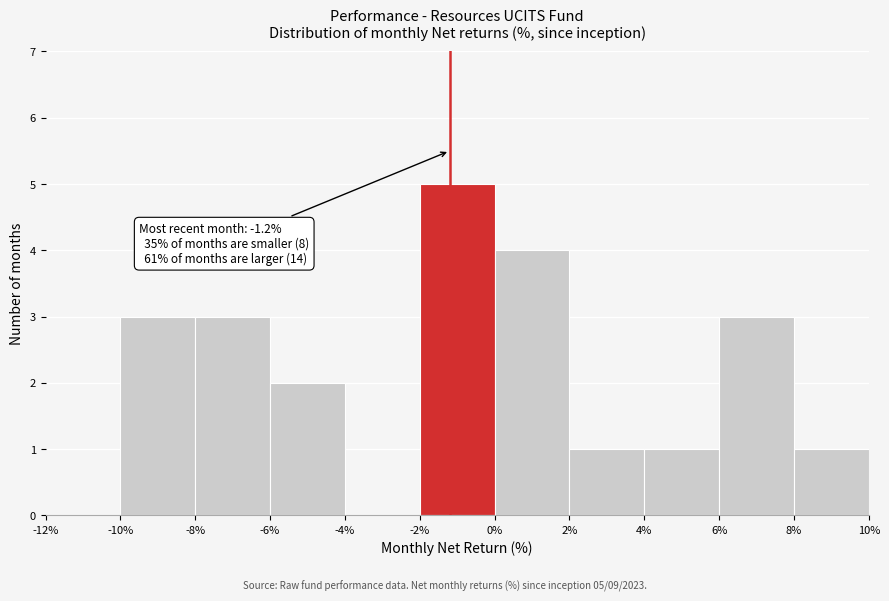

Which range on the x-axis has the tallest bar?

-2% to 0%